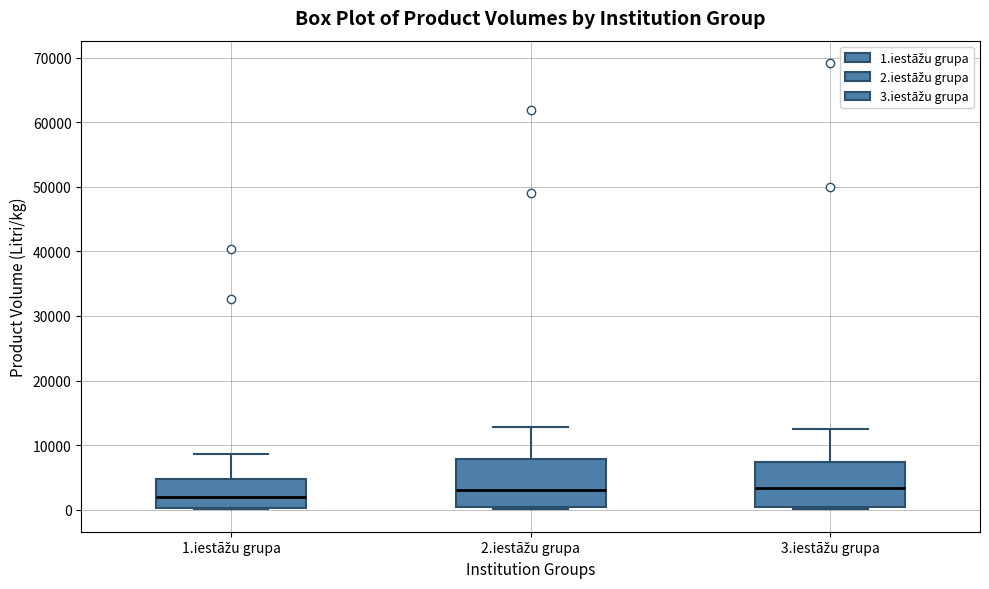

Reading left to right, read every box against the y-axis: the position of its median line, the range the box covers, and the ends of its whiskers. The values are not printed on the chart, so give them approximately, as read against the axis.

1.iestāžu grupa: median 2000, box 0 to 5000, whiskers 0 to 9000
2.iestāžu grupa: median 3000, box 0 to 8000, whiskers 0 (just below the box's lower edge) to 13000
3.iestāžu grupa: median 3000, box 0 to 7000, whiskers 0 (just below the box's lower edge) to 12000